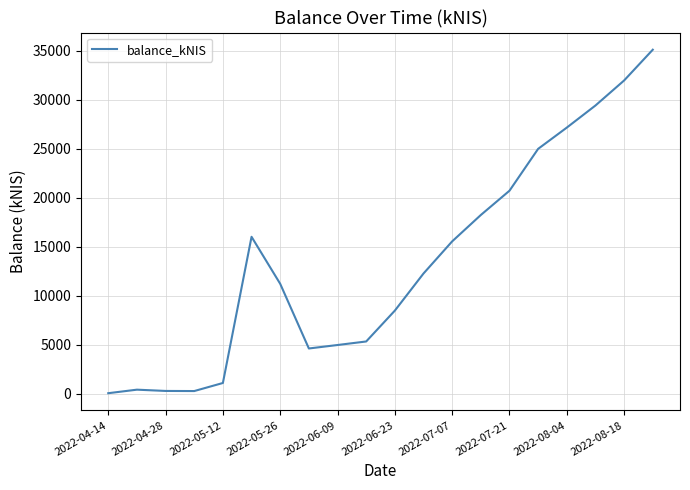

What is the maximum value shown in the chart?

35101.6